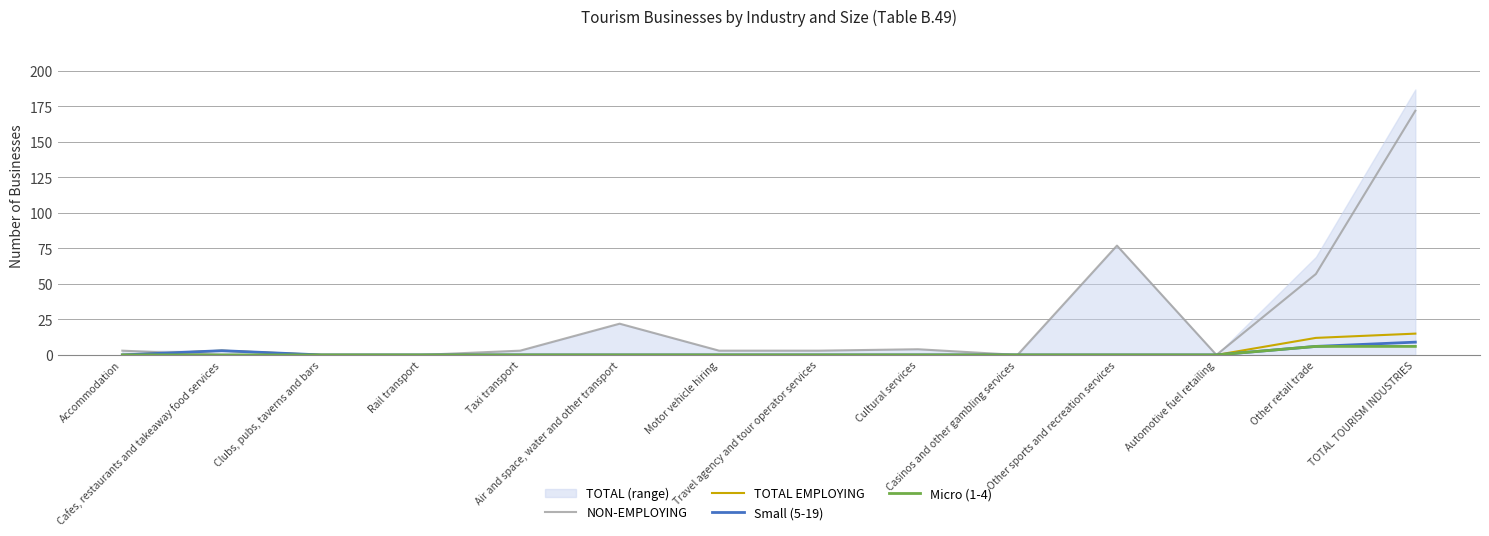

Reading right to left, list all the values displayed in this chart.

NON-EMPLOYING: TOTAL TOURISM INDUSTRIES=172	Other retail trade=57	Automotive fuel retailing=0	Other sports and recreation services=77	Casinos and other gambling services=0	Cultural services=4	Travel agency and tour operator services=3	Motor vehicle hiring=3	Air and space, water and other transport=22	Taxi transport=3	Rail transport=0	Clubs, pubs, taverns and bars=0	Cafes, restaurants and takeaway food services=0	Accommodation=3
TOTAL EMPLOYING: TOTAL TOURISM INDUSTRIES=15	Other retail trade=12	Automotive fuel retailing=0	Other sports and recreation services=0	Casinos and other gambling services=0	Cultural services=0	Travel agency and tour operator services=0	Motor vehicle hiring=0	Air and space, water and other transport=0	Taxi transport=0	Rail transport=0	Clubs, pubs, taverns and bars=0	Cafes, restaurants and takeaway food services=3	Accommodation=0
Small (5-19): TOTAL TOURISM INDUSTRIES=9	Other retail trade=6	Automotive fuel retailing=0	Other sports and recreation services=0	Casinos and other gambling services=0	Cultural services=0	Travel agency and tour operator services=0	Motor vehicle hiring=0	Air and space, water and other transport=0	Taxi transport=0	Rail transport=0	Clubs, pubs, taverns and bars=0	Cafes, restaurants and takeaway food services=3	Accommodation=0
Micro (1-4): TOTAL TOURISM INDUSTRIES=6	Other retail trade=6	Automotive fuel retailing=0	Other sports and recreation services=0	Casinos and other gambling services=0	Cultural services=0	Travel agency and tour operator services=0	Motor vehicle hiring=0	Air and space, water and other transport=0	Taxi transport=0	Rail transport=0	Clubs, pubs, taverns and bars=0	Cafes, restaurants and takeaway food services=0	Accommodation=0